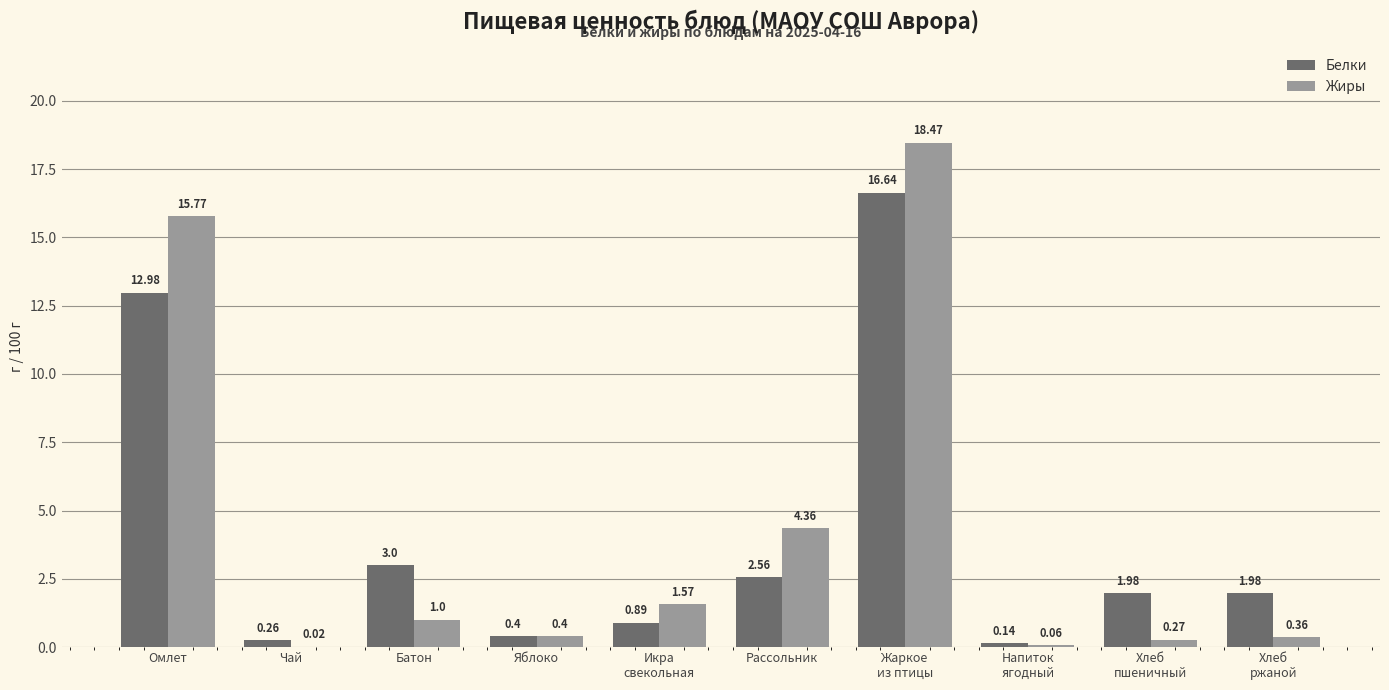

Where is Белки nearest to the value 8?

Омлет